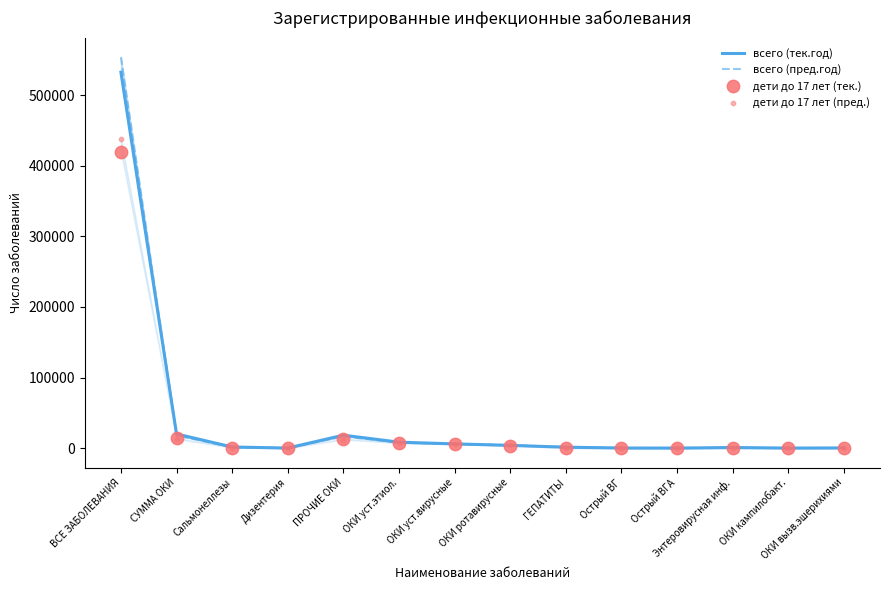

What are all the series names shown in the legend?

всего (тек.год), всего (пред.год), дети до 17 лет (тек.), дети до 17 лет (пред.)